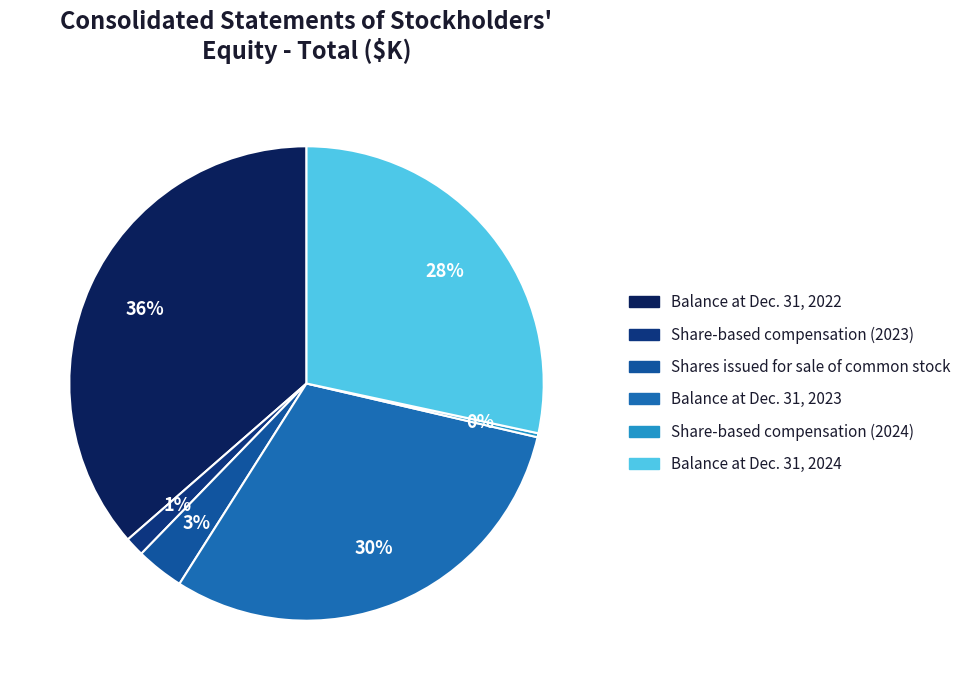

To the nearest percent, what is the average slice percentage?

17%